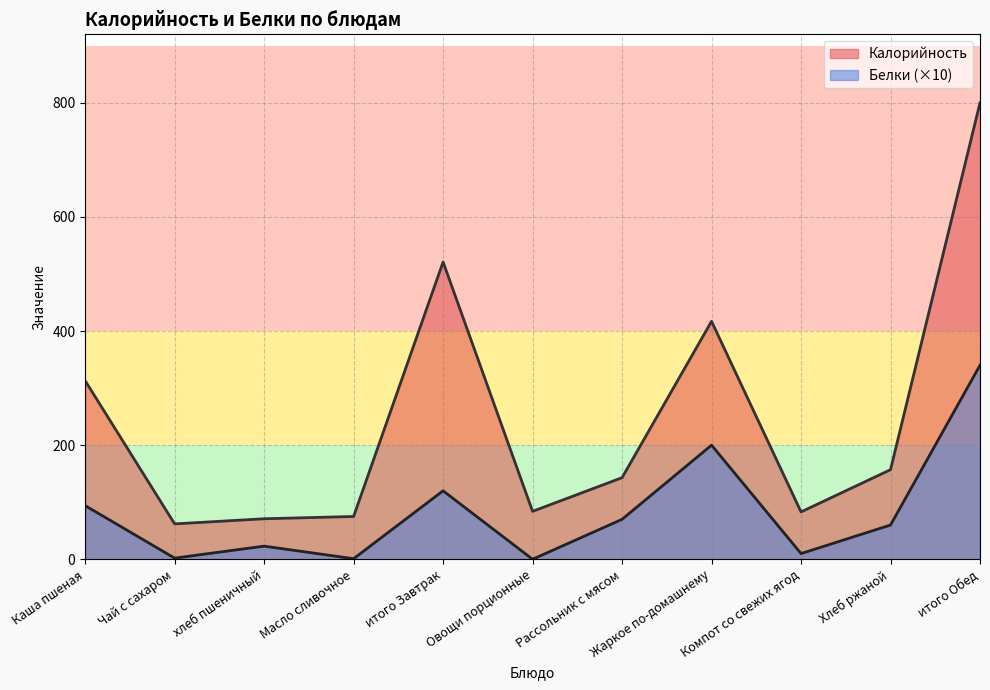

How many positive values does the Белки series have?

10